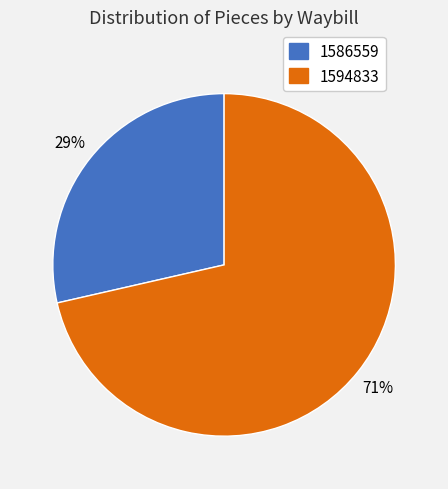

Which category has the smallest portion of the pie?

1586559